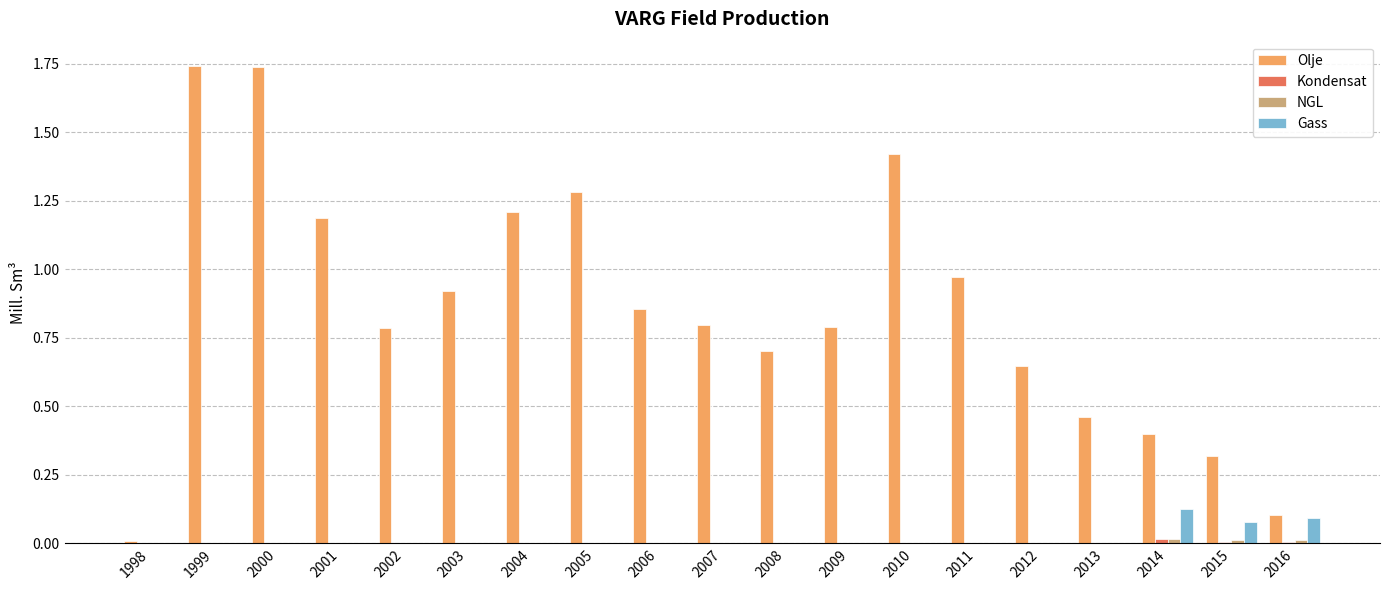

Does the chart contain stacked bars?

No